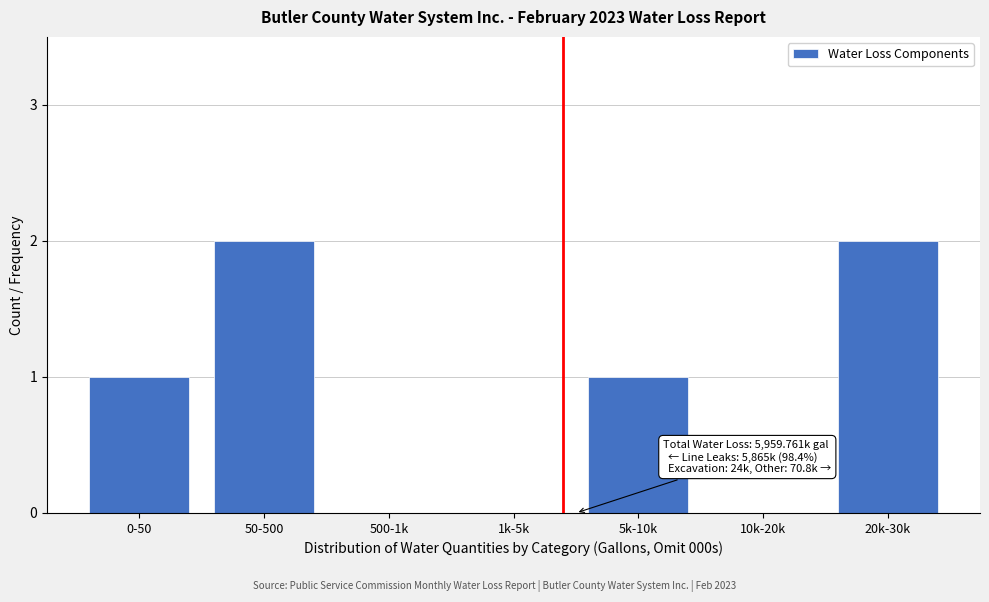

Reading left to right, list all the values displayed in this chart.

0-50=1	50-500=2	500-1k=0	1k-5k=0	5k-10k=1	10k-20k=0	20k-30k=2